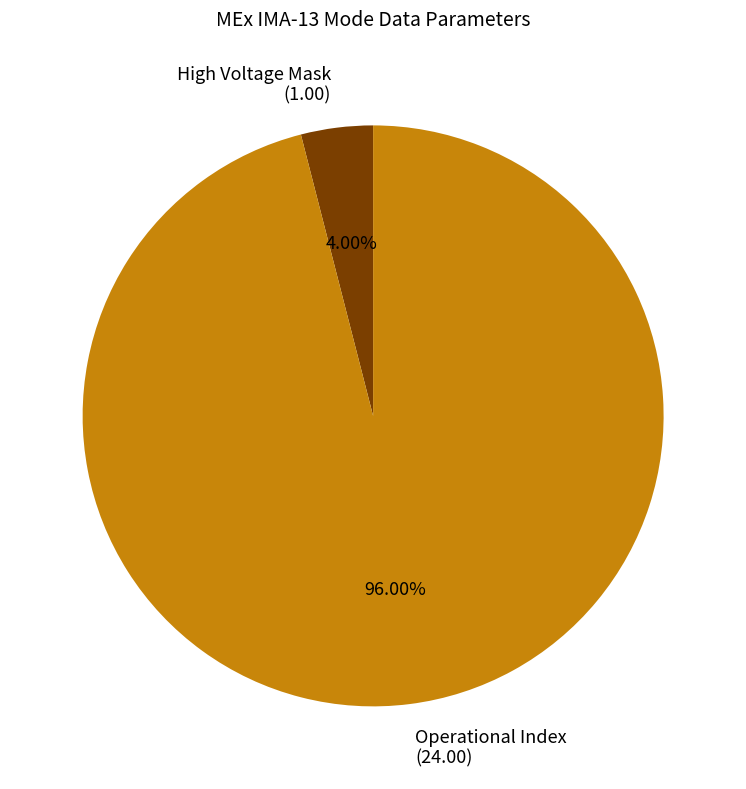

Do Operational Index (24.00) and High Voltage Mask (1.00) together represent more than half of the pie?

Yes